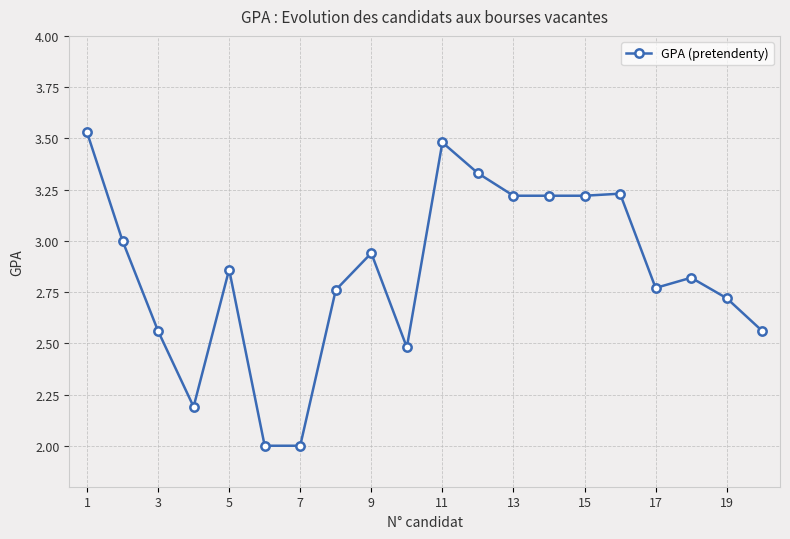

True or false: there are more than 2 points higher than both neighbors.

True